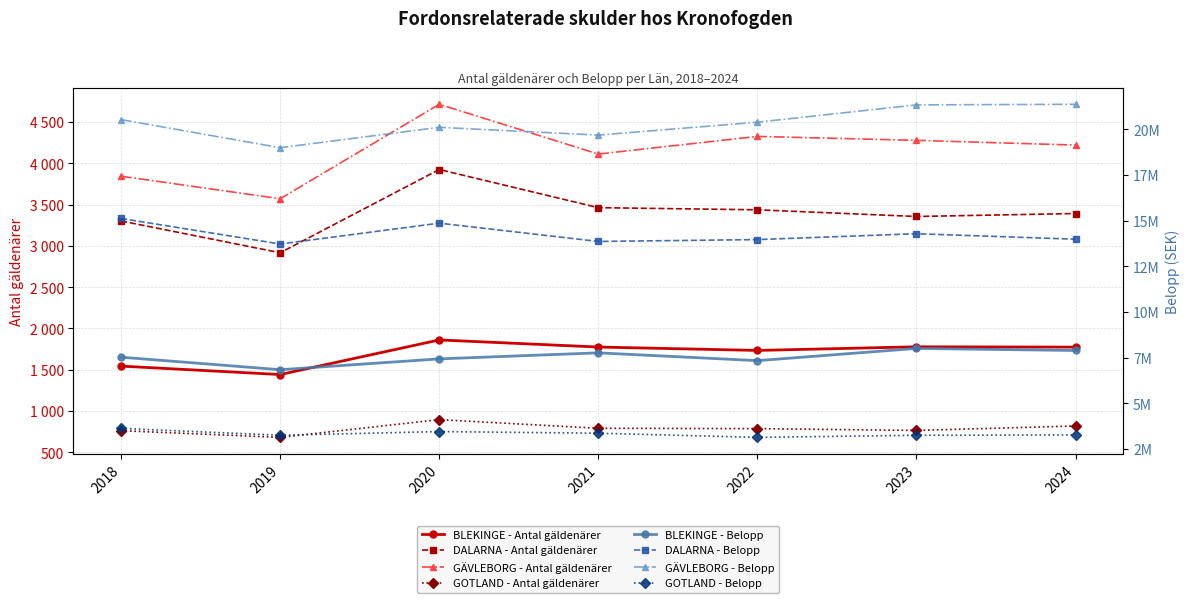

Which category has the highest value across all series?

2020